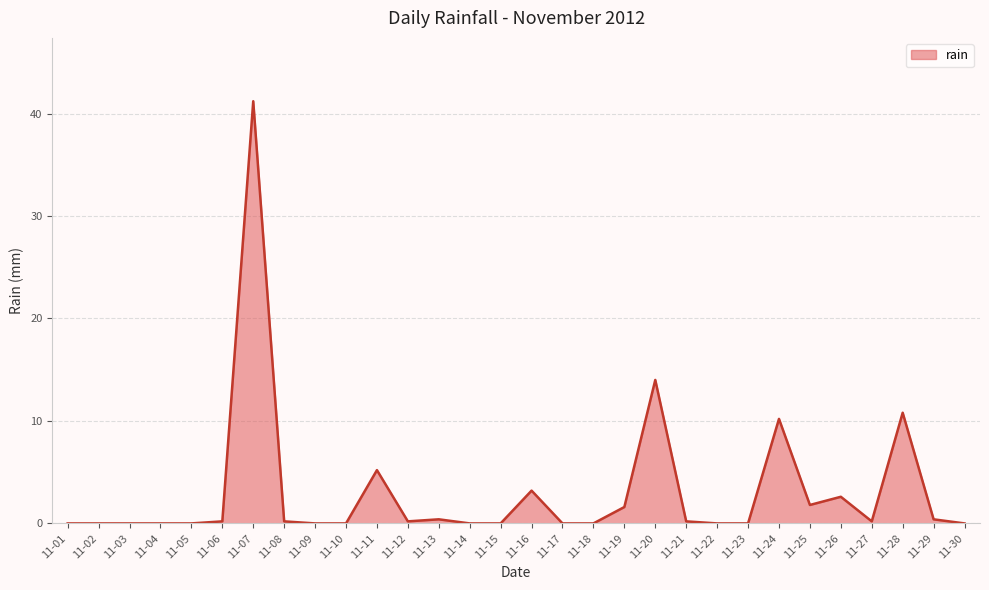

What is the difference between the values at 11-25 and 11-14?

1.8